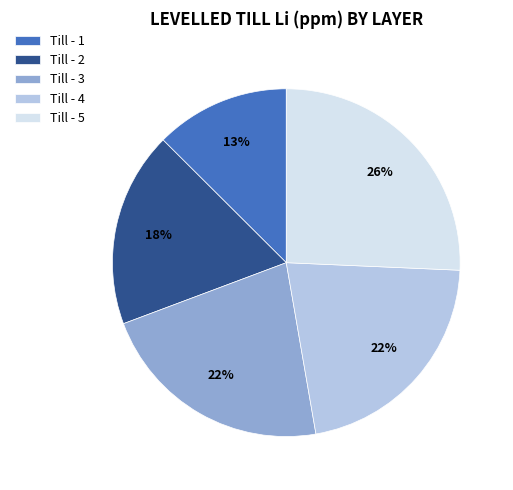

Is there a majority slice in this chart?

No